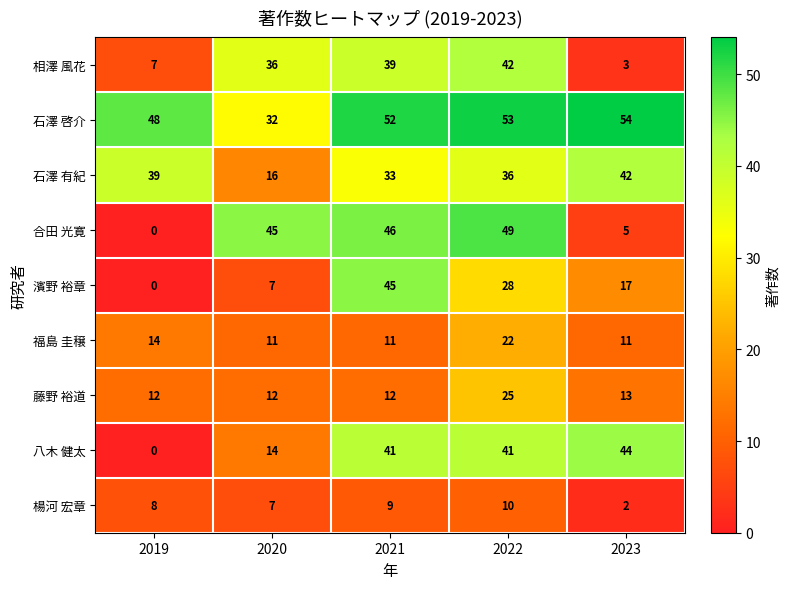

What is the spread (max minus min) of values at 2021?

43